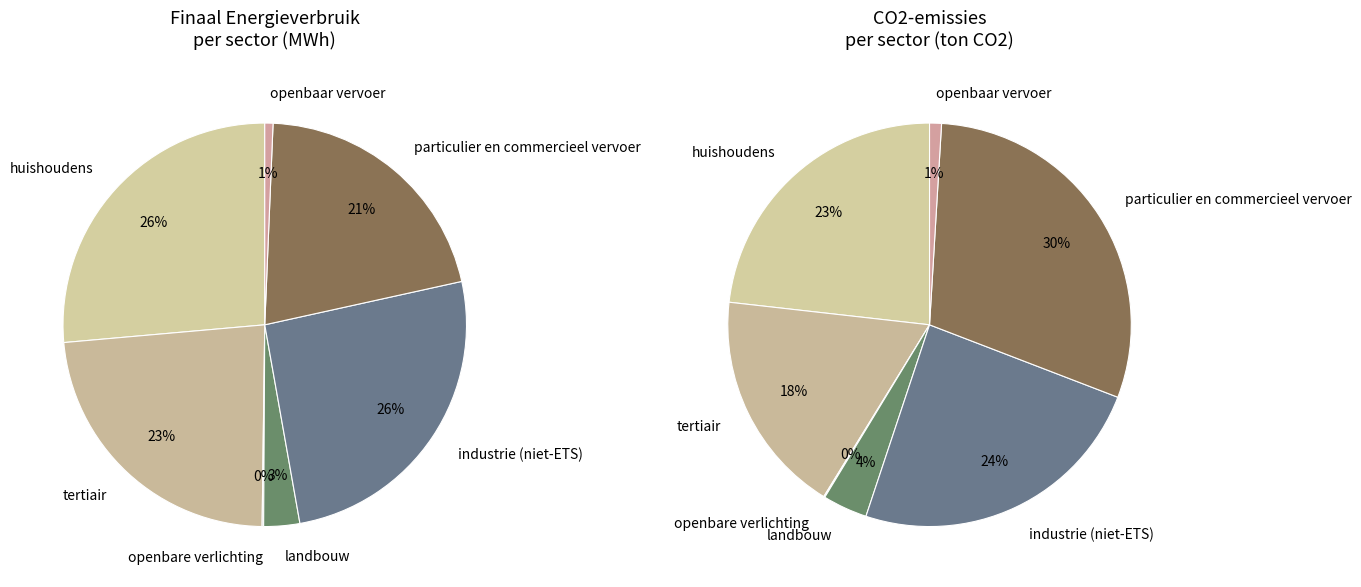

To the nearest percent, what is the average slice percentage?

14%